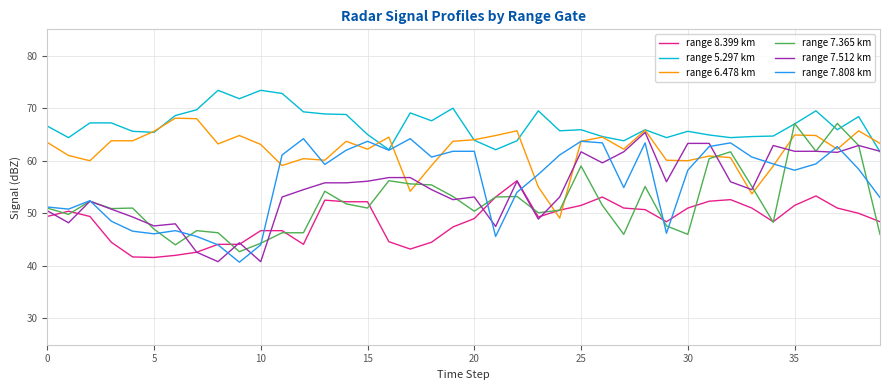

What is the maximum value for range 7.808 km?

64.2